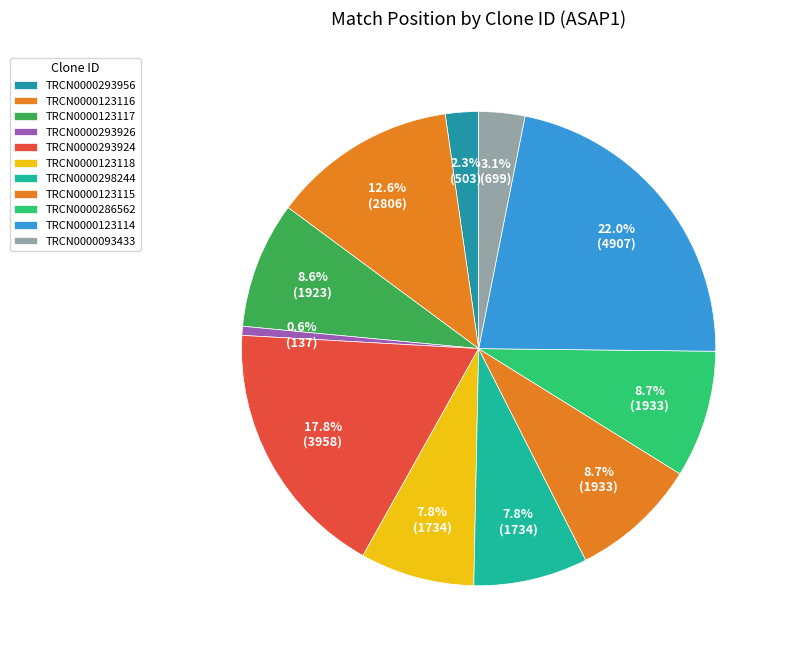

How many slices are in this pie chart?

11